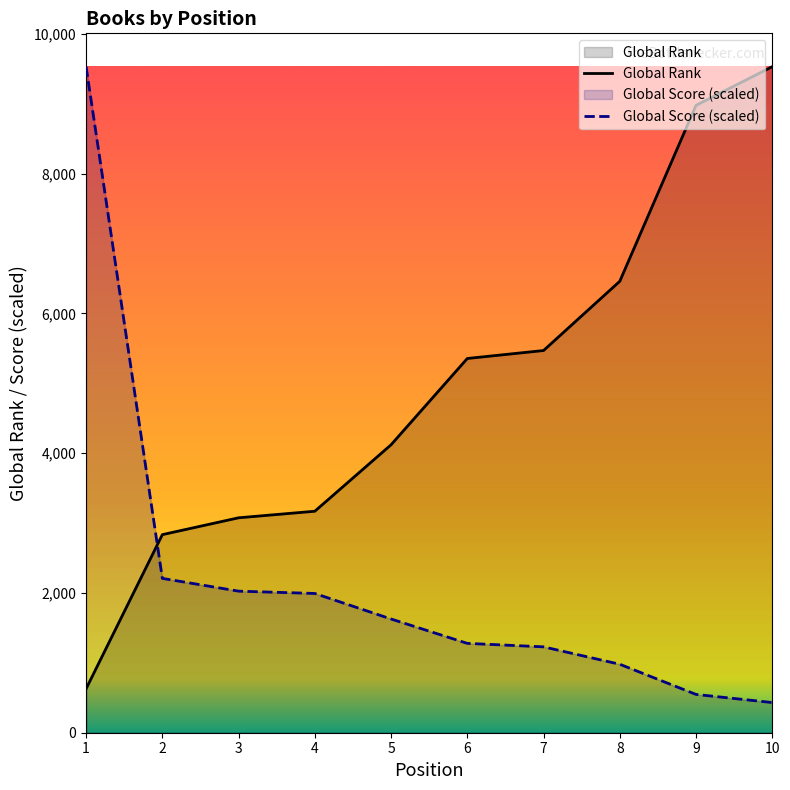

What is the smallest value displayed?

431.8